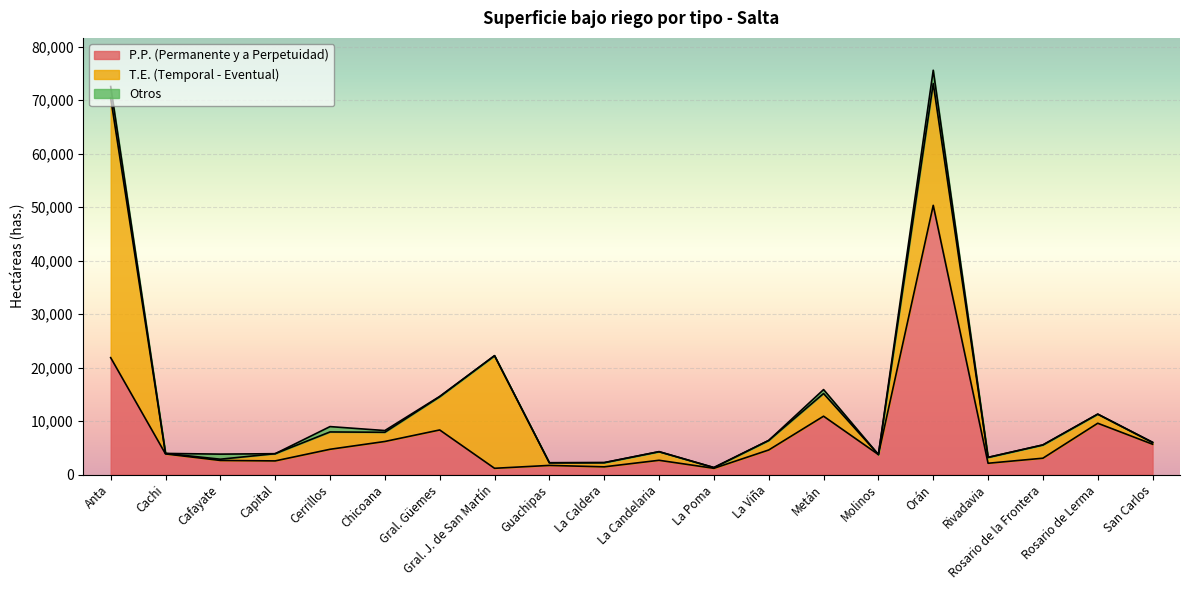

How many data points in P.P. (Permanente y a Perpetuidad) are less than 3861?

10